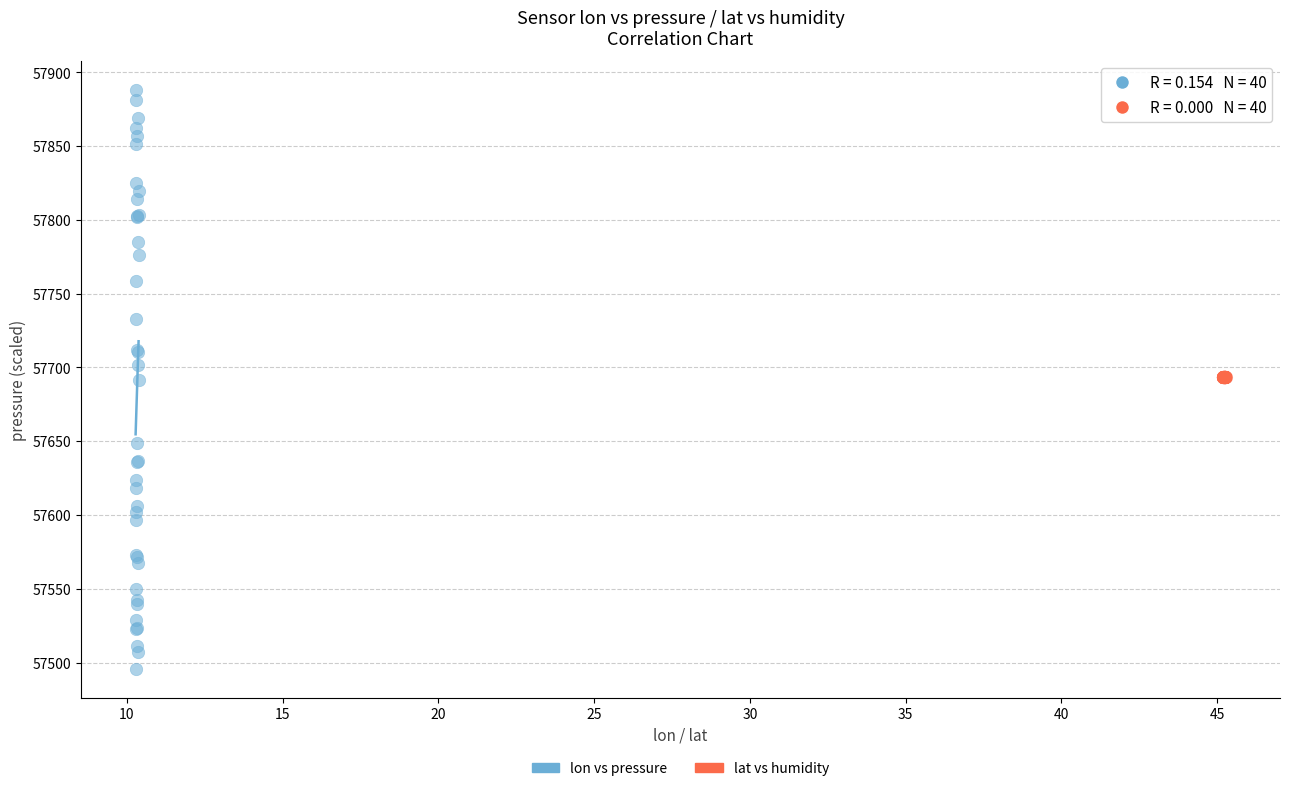

Which series reaches the maximum Y coordinate?

lon vs pressure